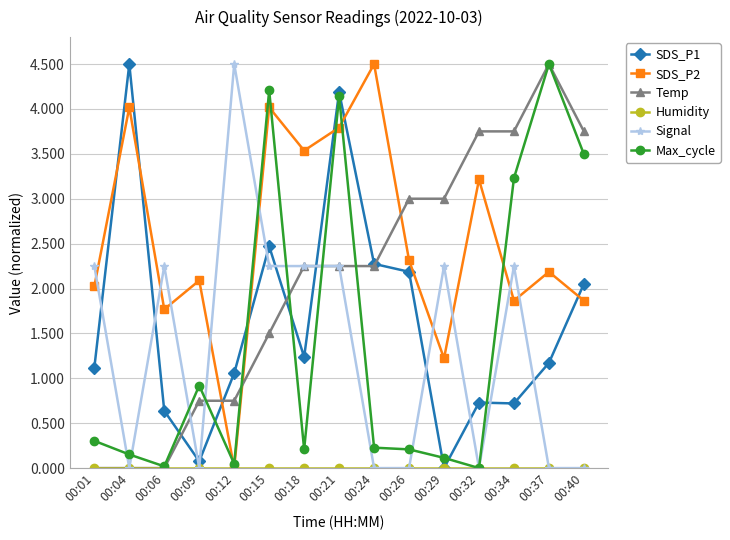

Which series has the largest total across all categories?

SDS_P2